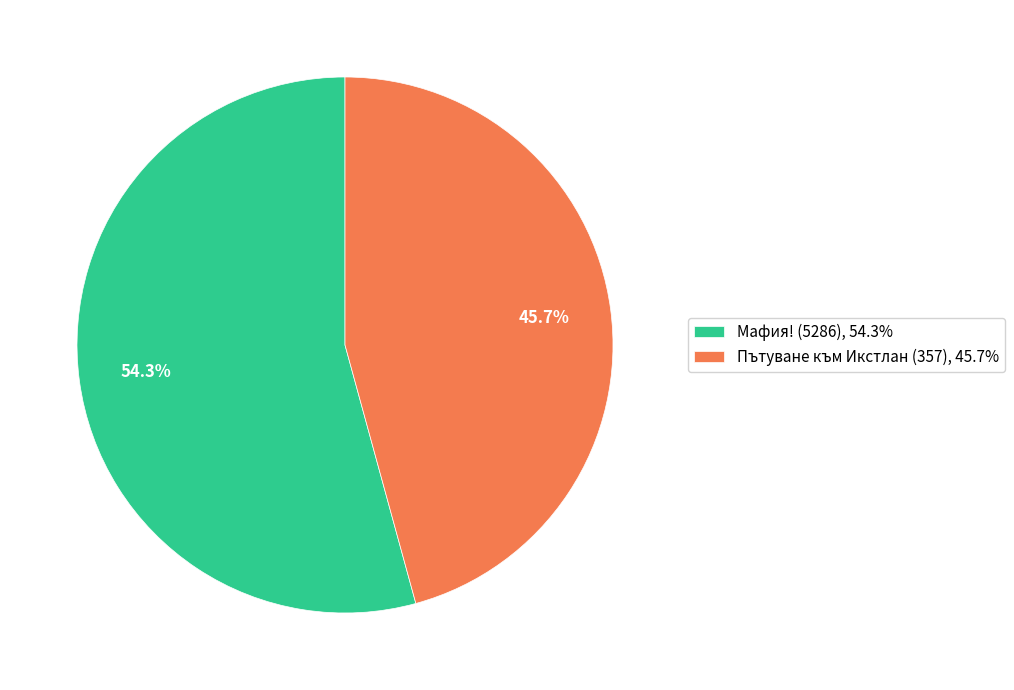

How many segments does this pie chart have?

2